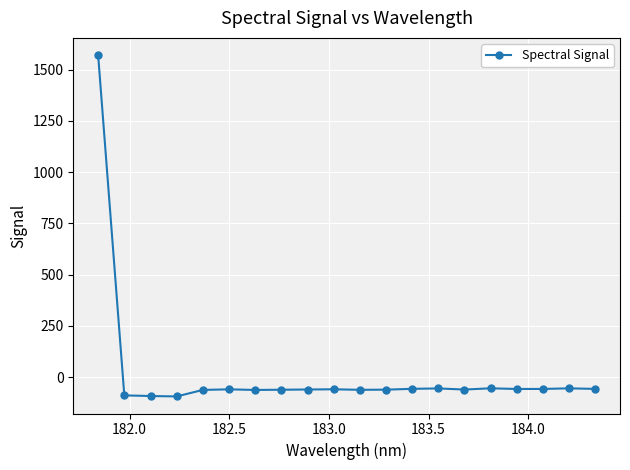

What is the difference between the maximum and minimum values?

1665.1